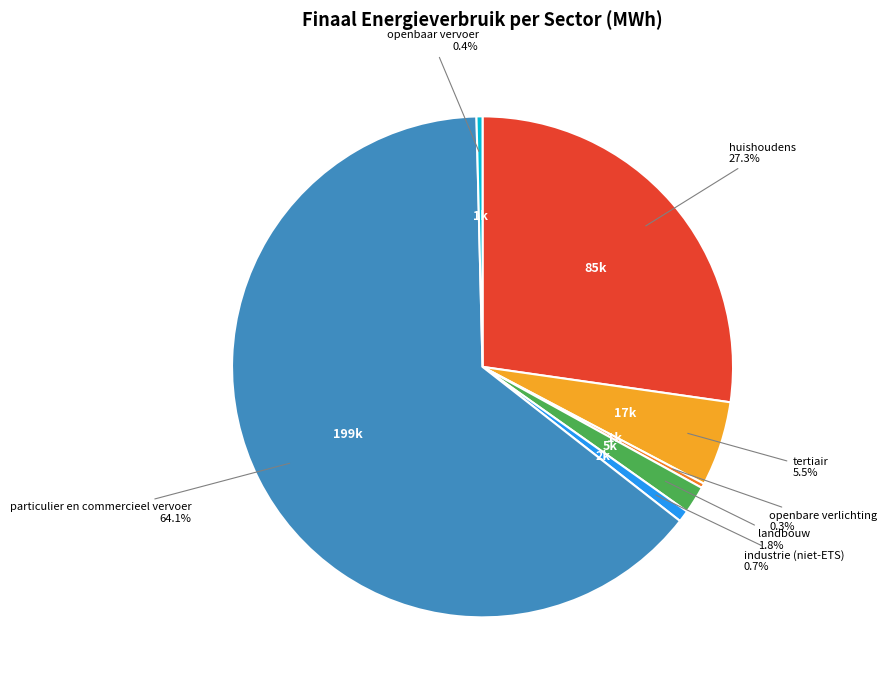

To the nearest percent, what portion does huishoudens represent?

27%